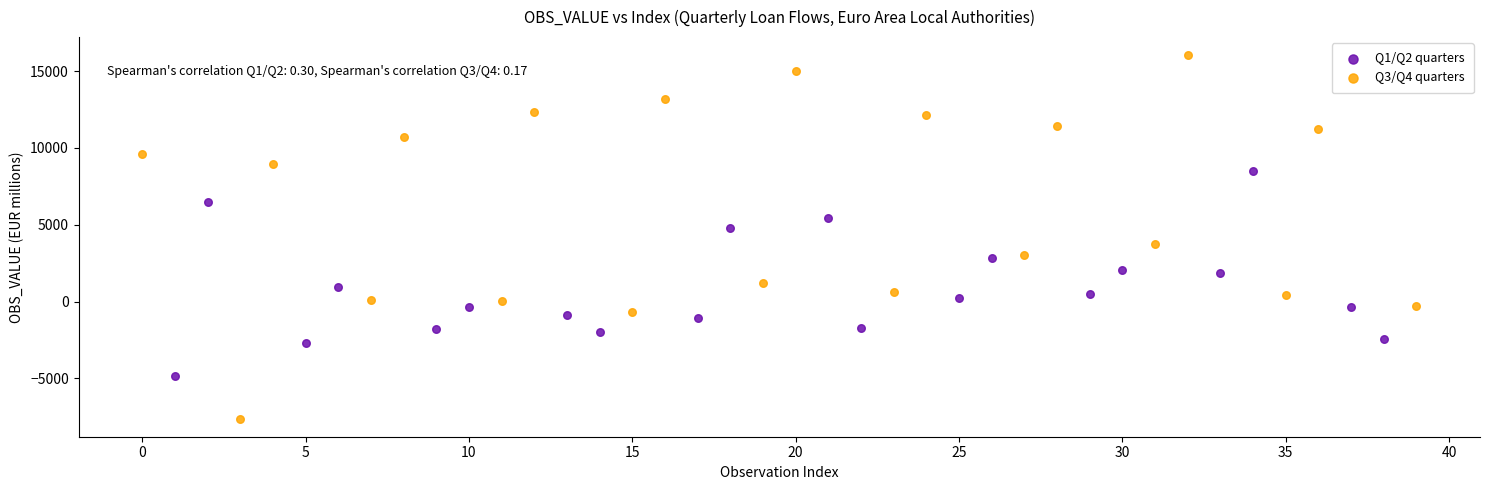

Which series reaches the minimum Y coordinate?

Q3/Q4 quarters